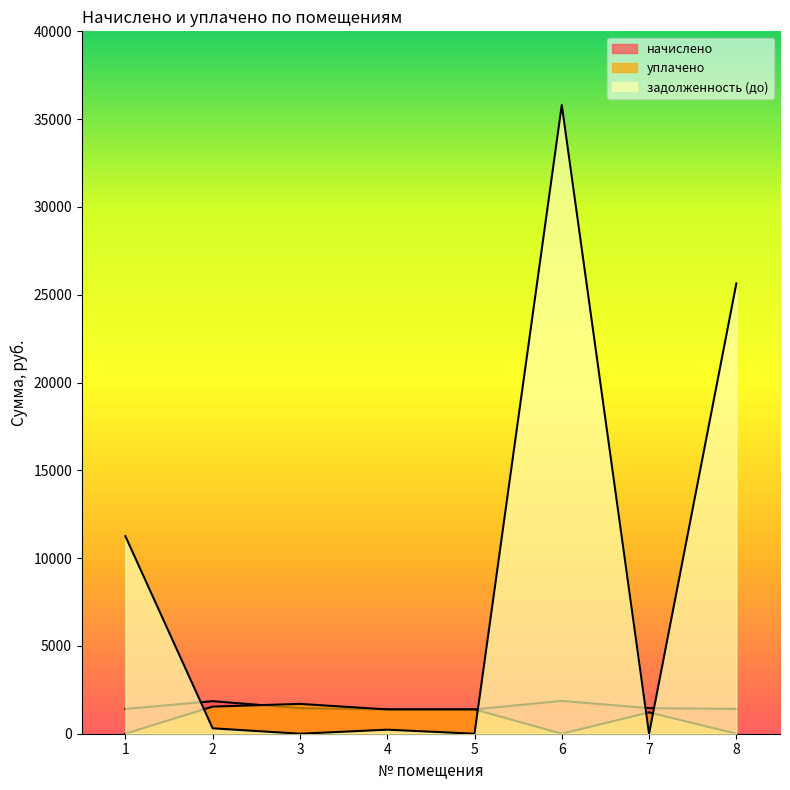

List the series in order of their peak value, highest first.

задолженность (до), начислено, уплачено